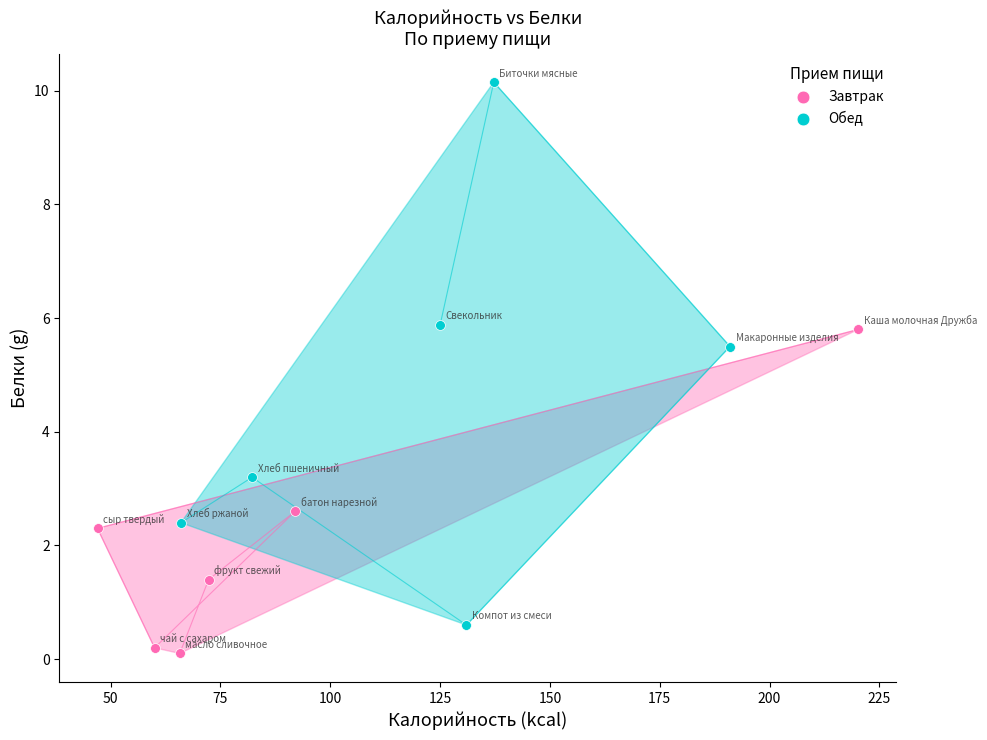

Which series reaches the maximum Y coordinate?

Обед